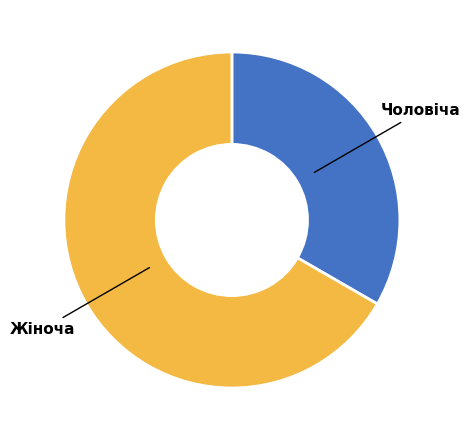

Count the number of slices in the pie.

2